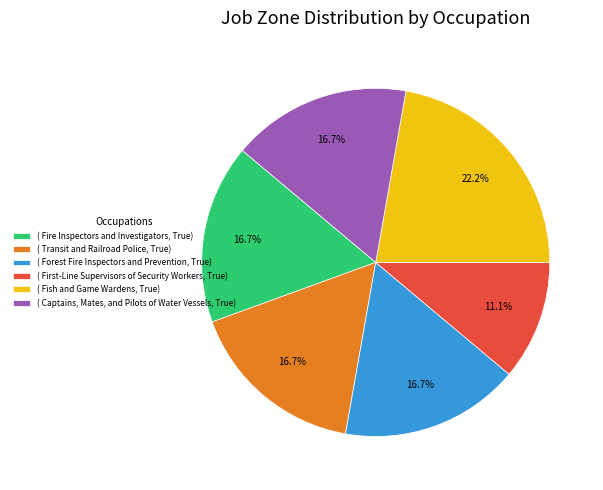

Is there any slice that represents more than half of the pie?

No